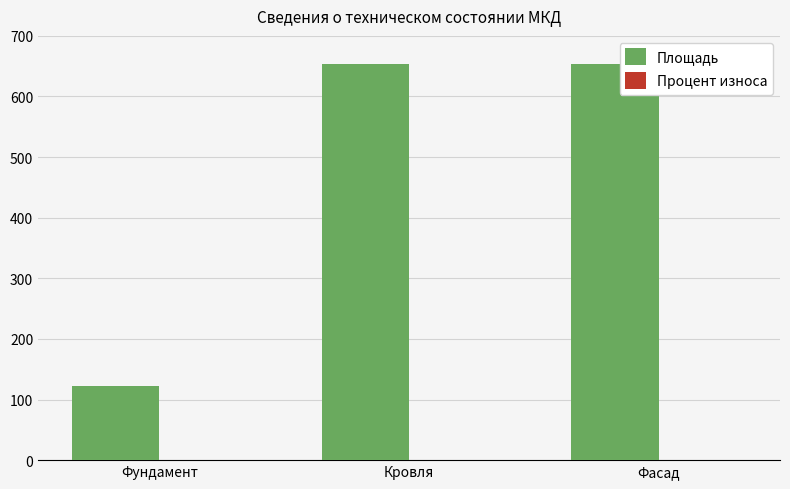

Which series has the largest total across all categories?

Площадь